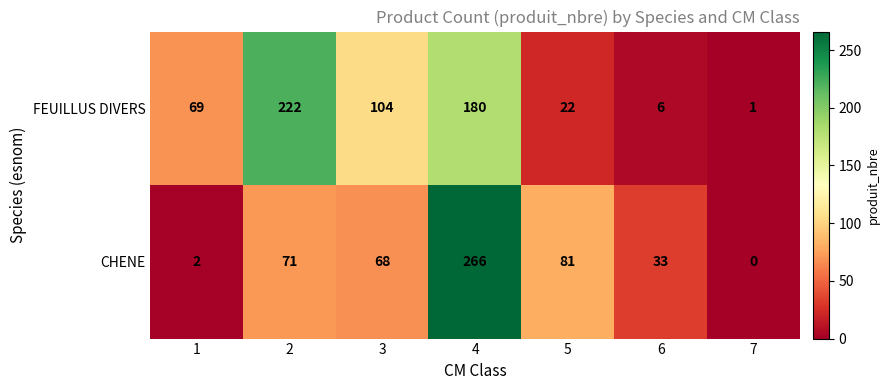

At which label does FEUILLUS DIVERS reach its minimum?

7